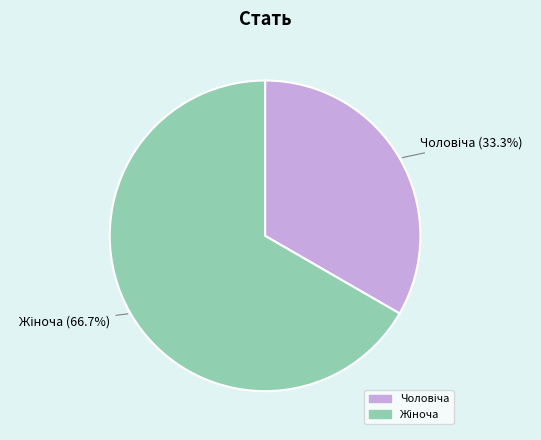

Does any single category account for the majority?

Yes